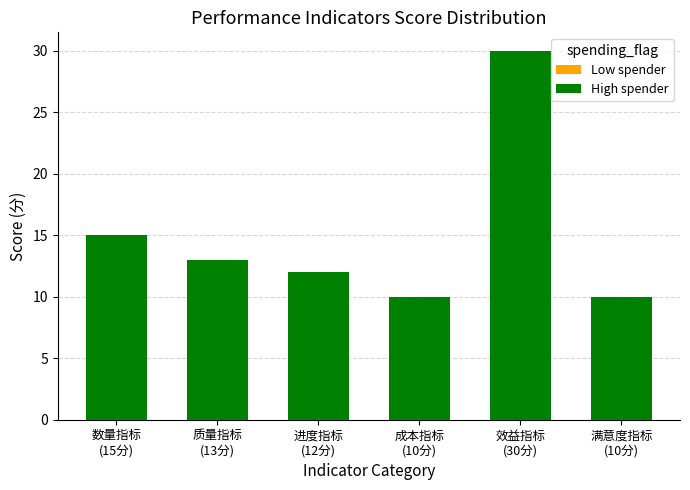

At which label is High spender closest to 20?

数量指标
(15分)